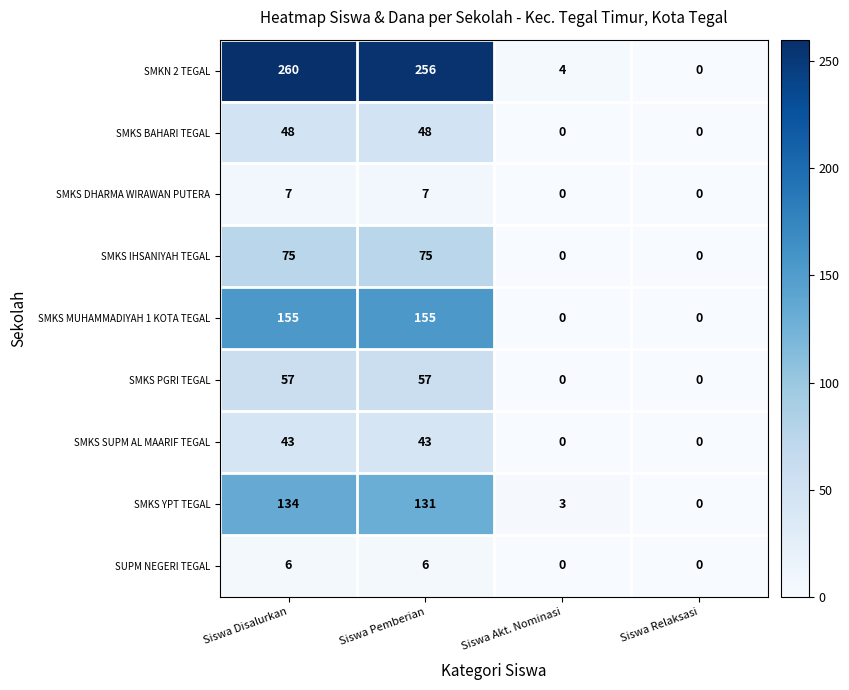

At how many categories does at least one series exceed 183?

2